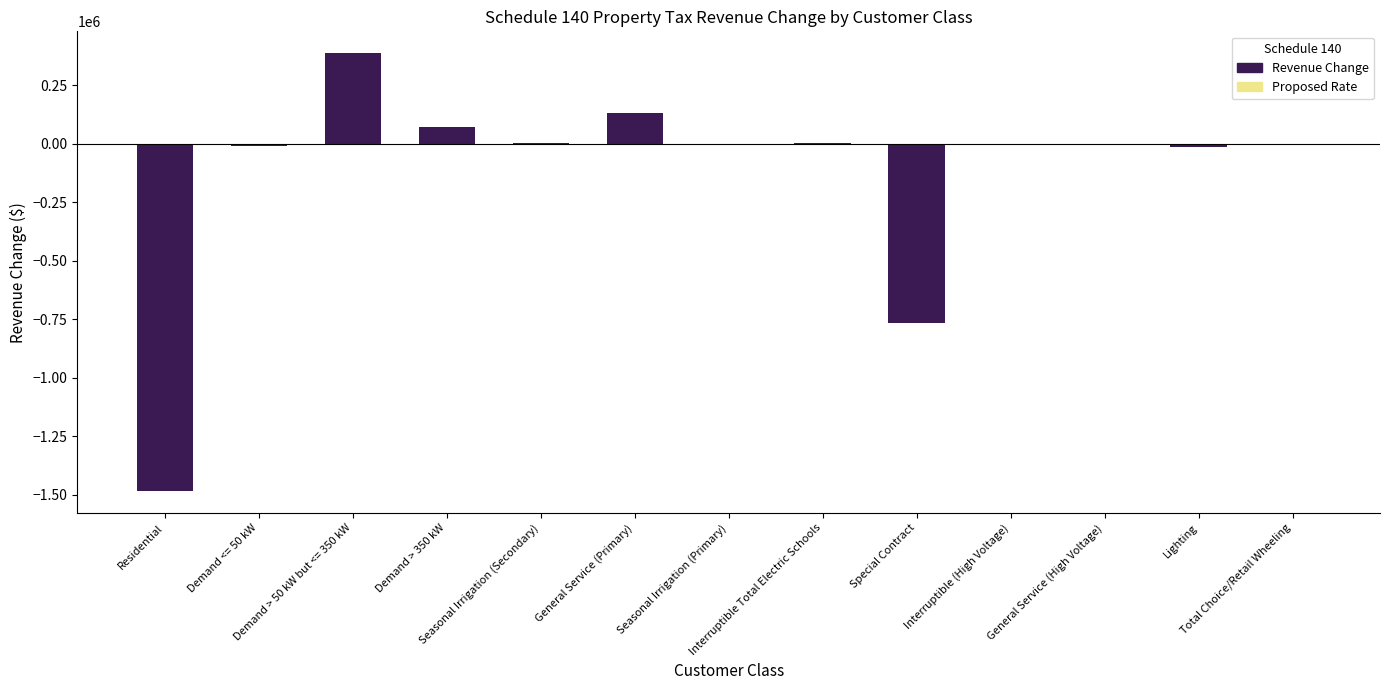

Are the bars horizontal?

No